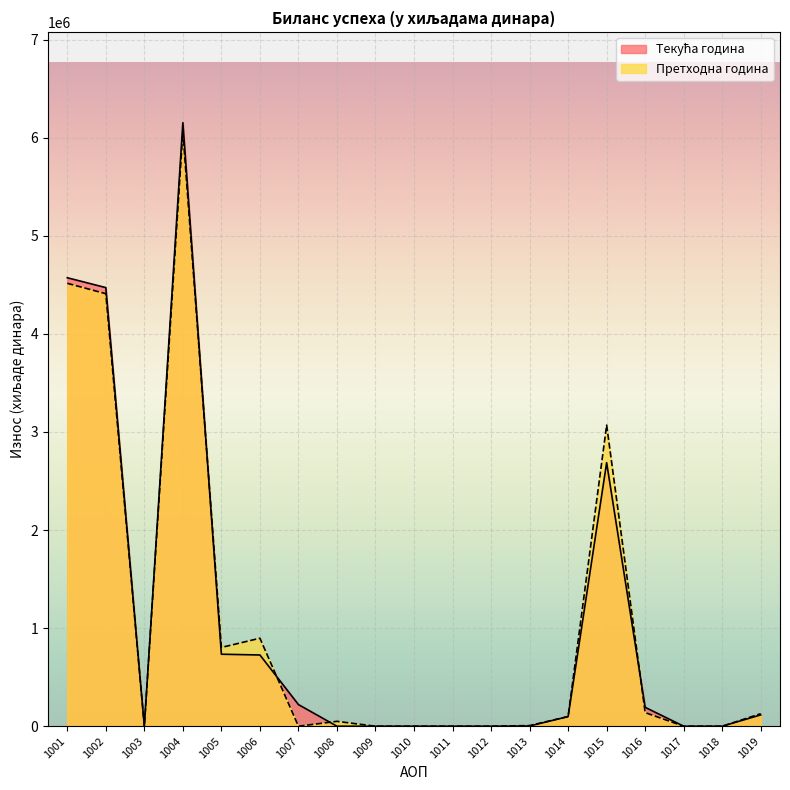

Is the value of Текућа година at 1016 greater than the value of Претходна година at 1015?

No